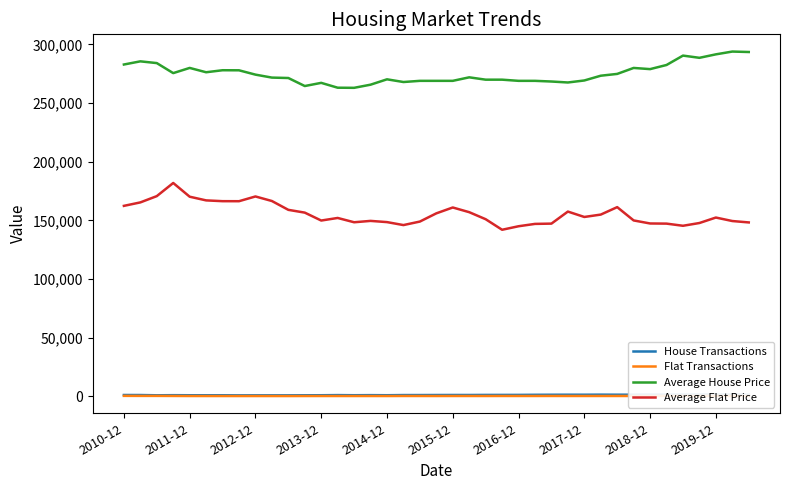

Is the value of Average House Price at 2010-12 greater than the value of Average Flat Price at 2012-12?

Yes